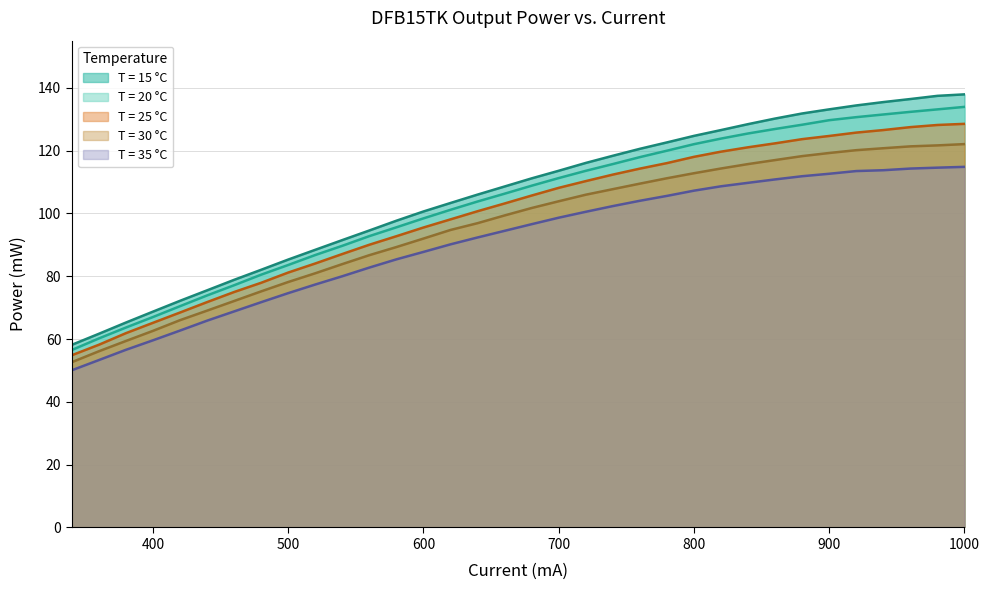

True or false: T = 15 °C has more than 2 points higher than both neighbors.

False